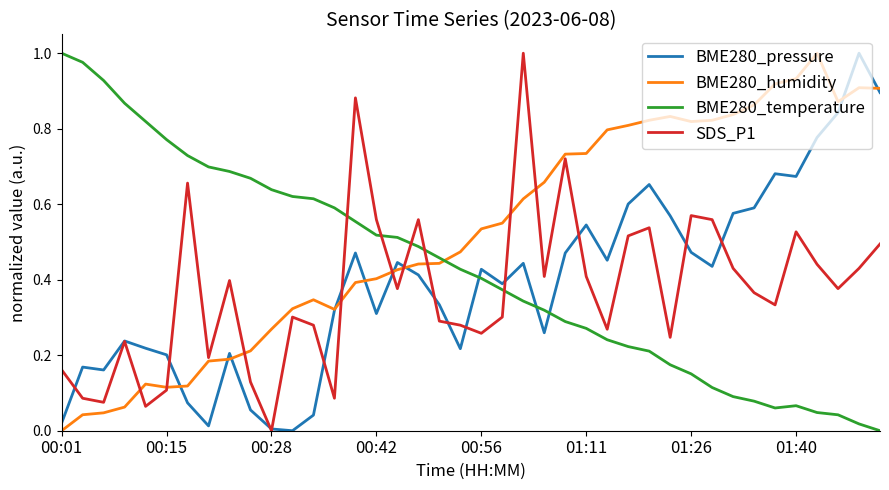

Which series has the largest total across all categories?

BME280_humidity